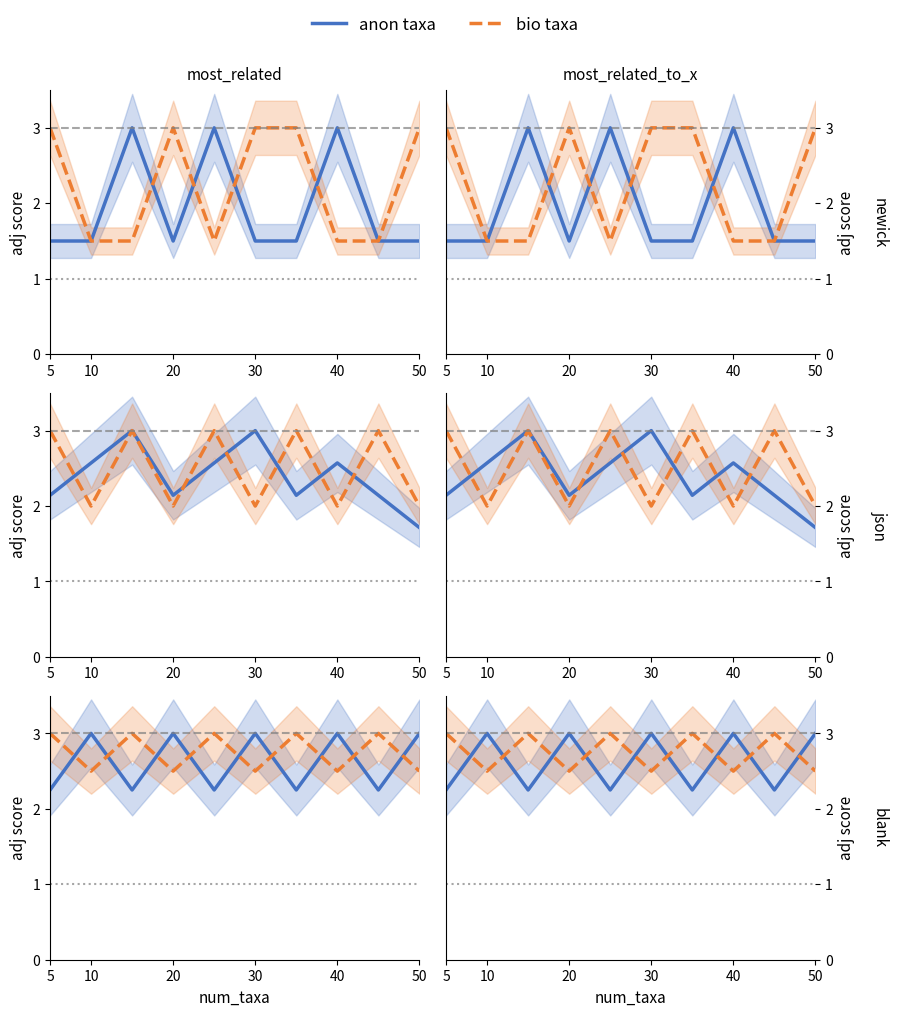

What is the highest value of the bio taxa series?

3.0